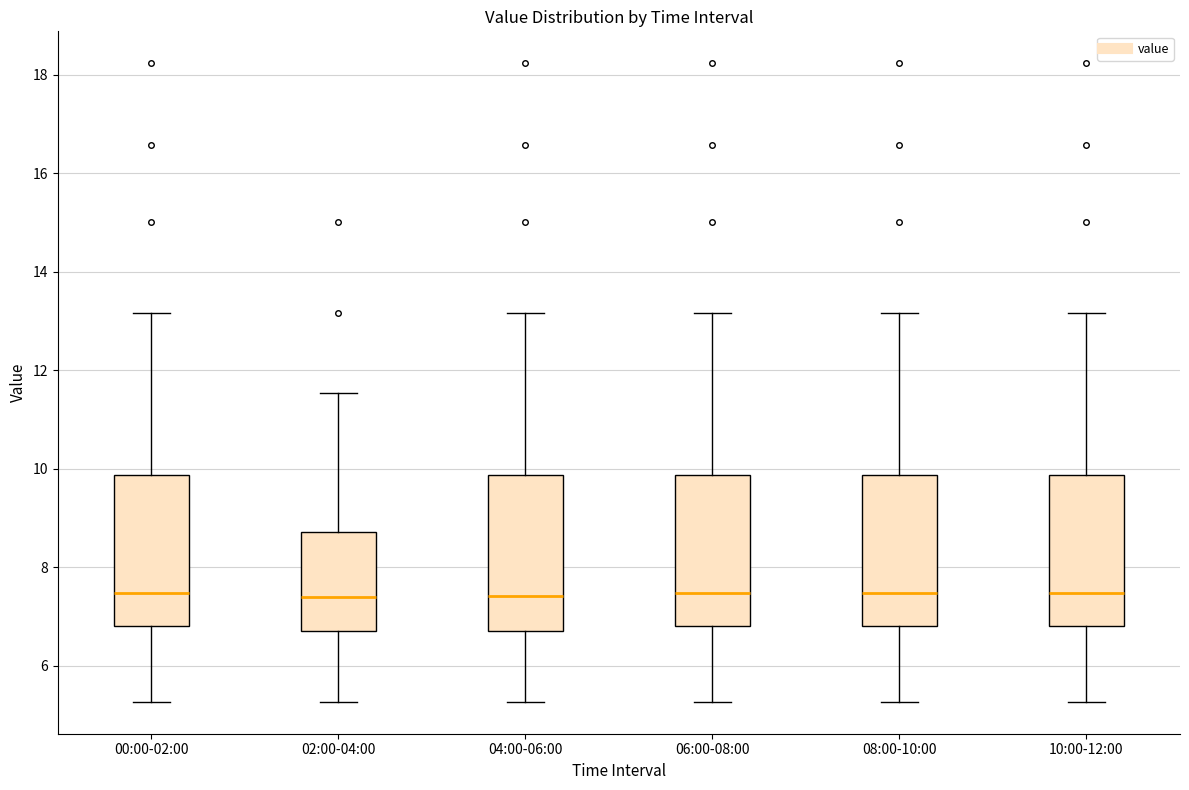

Reading left to right, read every box against the y-axis: the position of its median line, the range the box covers, and the ends of its whiskers. The values are not printed on the chart, so give them approximately, as read against the axis.

00:00-02:00: median 7.4, box 6.8 to 9.8, whiskers 5.2 to 13.2
02:00-04:00: median 7.4, box 6.6 to 8.8, whiskers 5.2 to 11.6
04:00-06:00: median 7.4, box 6.6 to 9.8, whiskers 5.2 to 13.2
06:00-08:00: median 7.4, box 6.8 to 9.8, whiskers 5.2 to 13.2
08:00-10:00: median 7.4, box 6.8 to 9.8, whiskers 5.2 to 13.2
10:00-12:00: median 7.4, box 6.8 to 9.8, whiskers 5.2 to 13.2